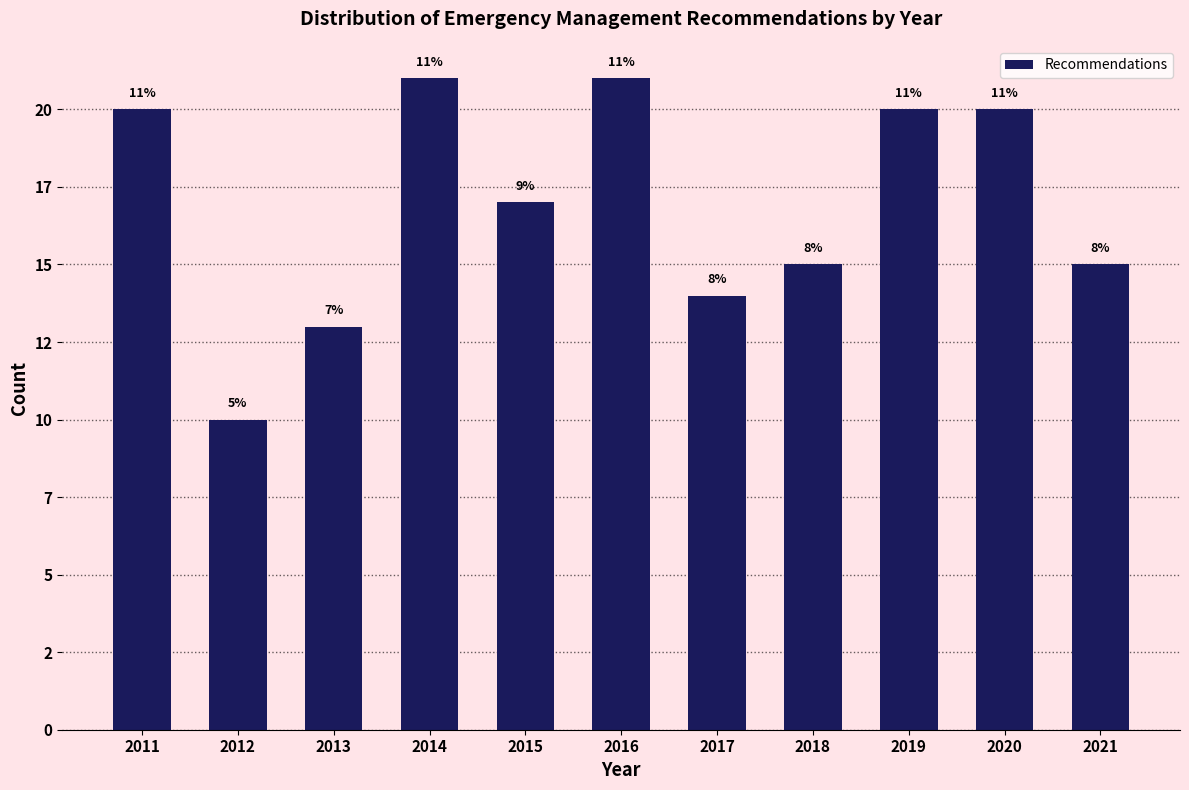

Does the chart contain any negative values?

No